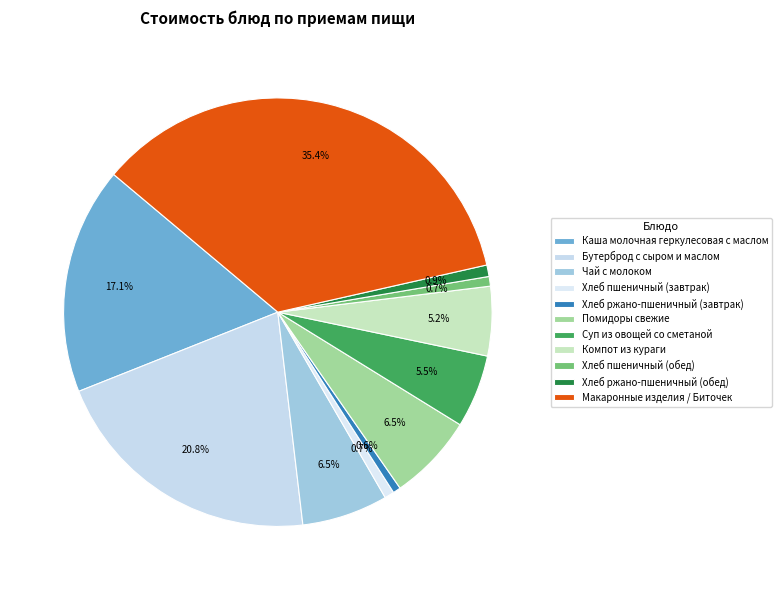

Is there a majority slice in this chart?

No